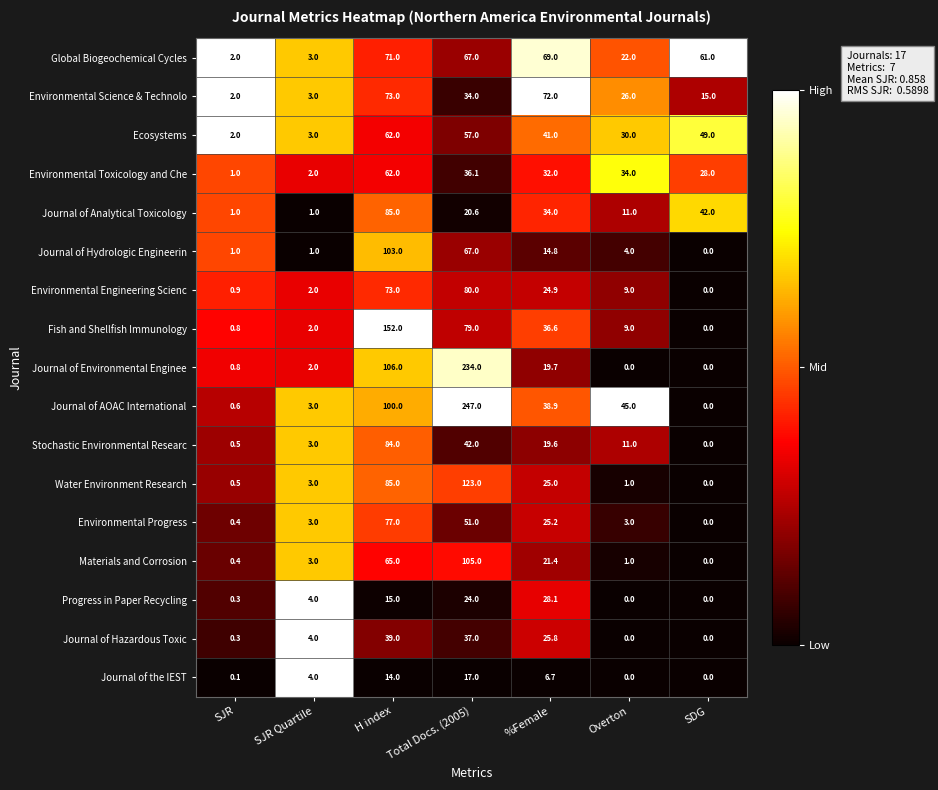

Where is Water Environment Research nearest to the value 61?

H index